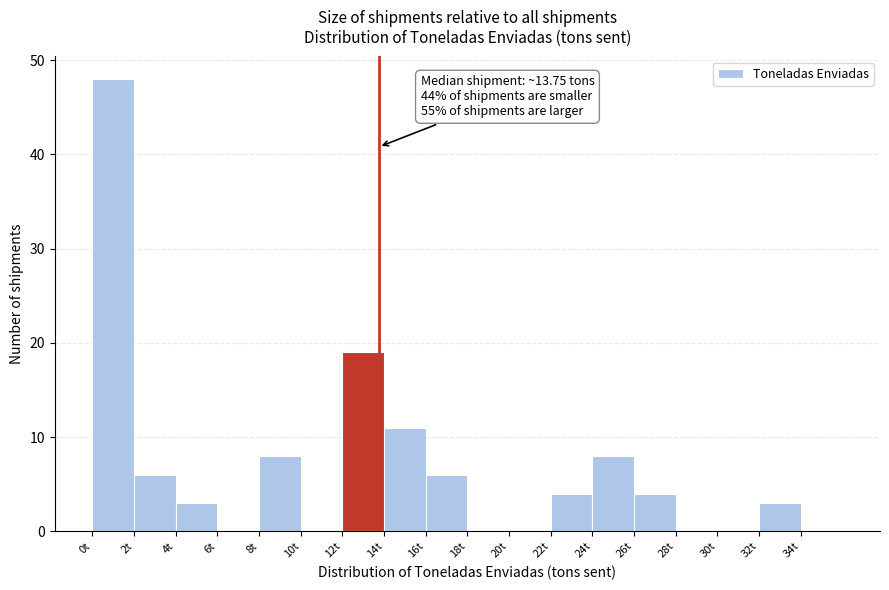

Over which range of the x-axis is the bar tallest?

0 to 2